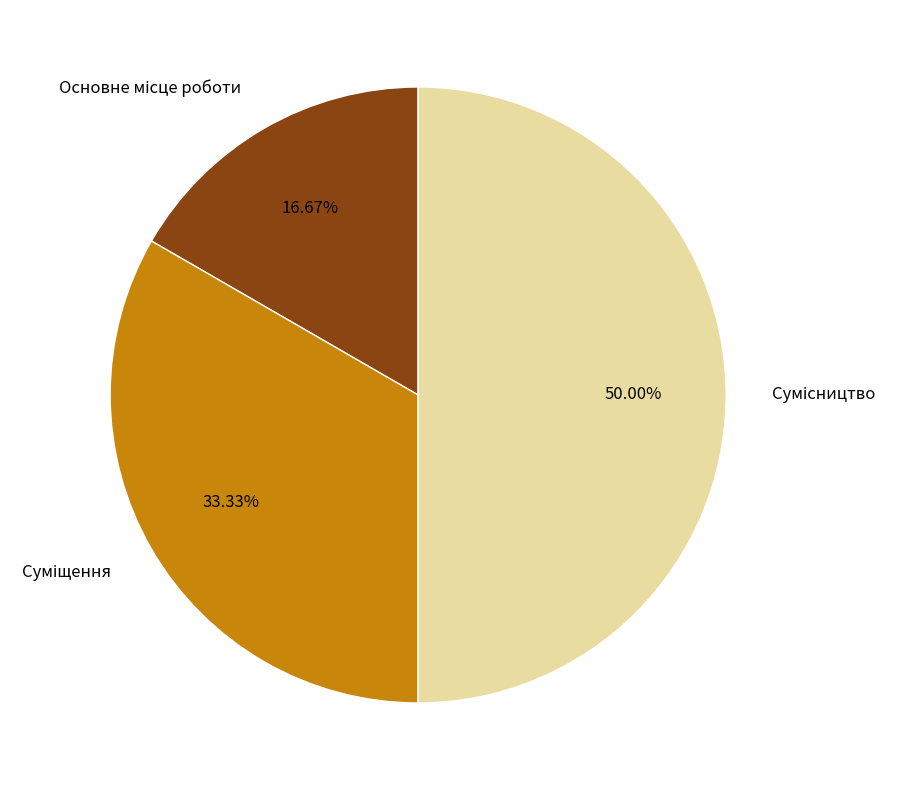

Count the number of slices in the pie.

3